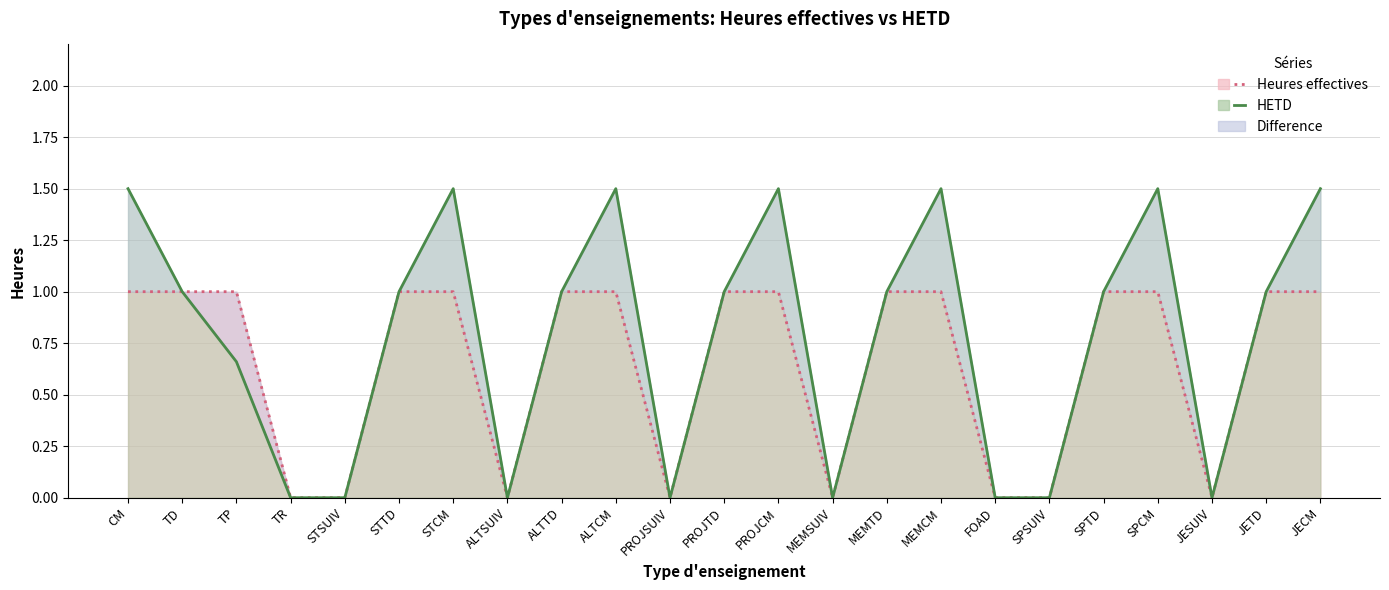

The HETD line series shows 1.5 at JECM. True or false?

True